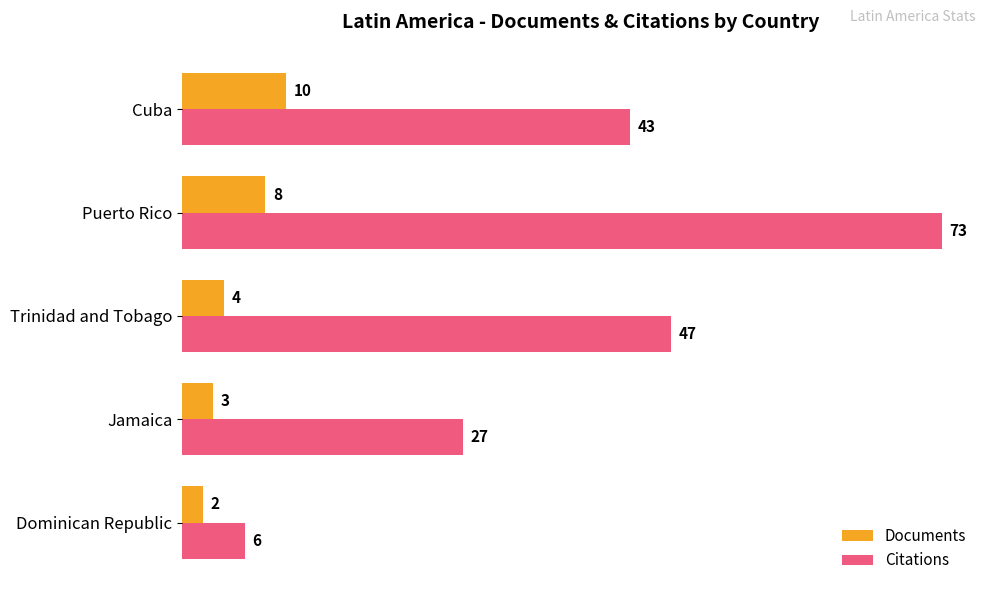

What is the sum of all Documents values?

27